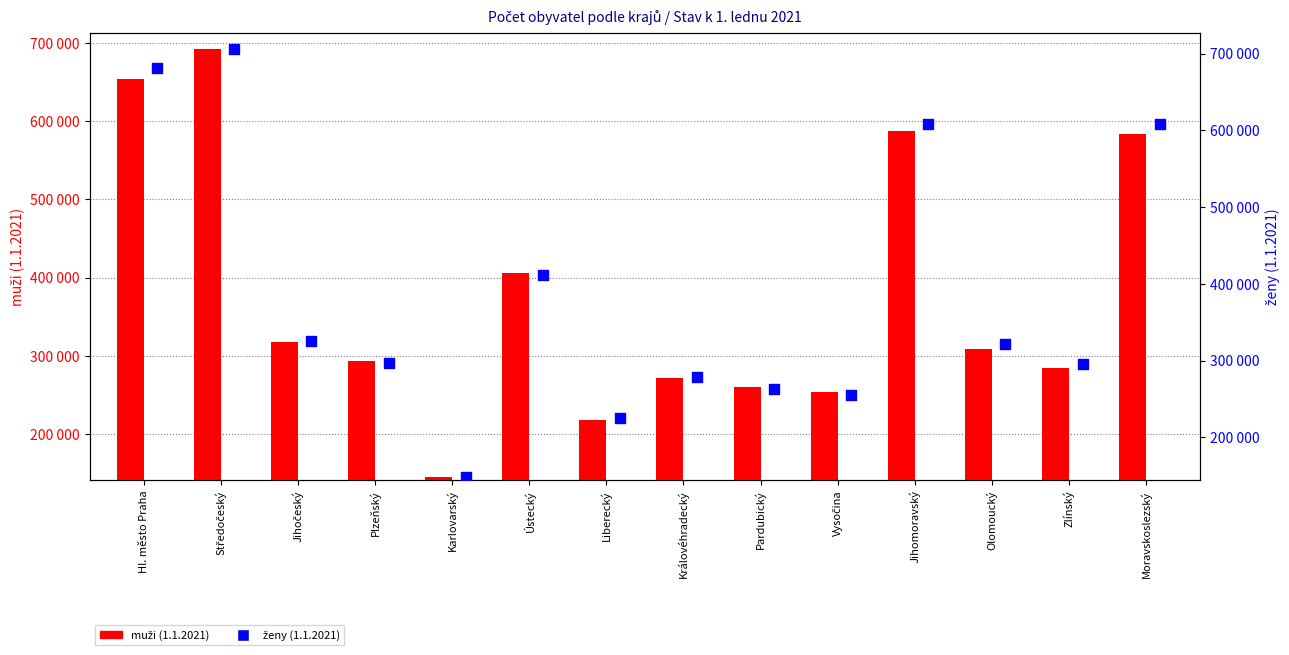

What is the total value across all series at Ústecký?

817004